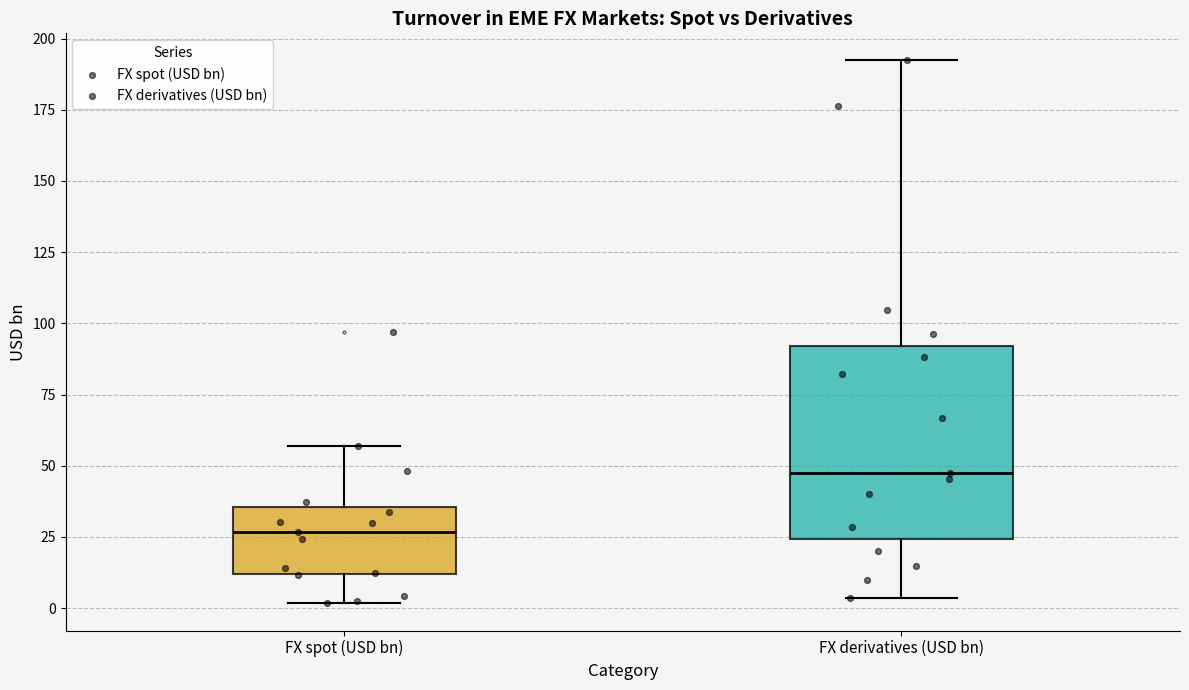

Reading left to right, transcribe this box plot: for each box, give where its median line is, the range the box spans, and where its two whiskers end, as read against the y-axis. The values are not printed on the chart, so give them approximately, as read against the axis.

FX spot (USD bn): median 25, box 10 to 35, whiskers 0 to 55
FX derivatives (USD bn): median 45, box 25 to 90, whiskers 5 to 190